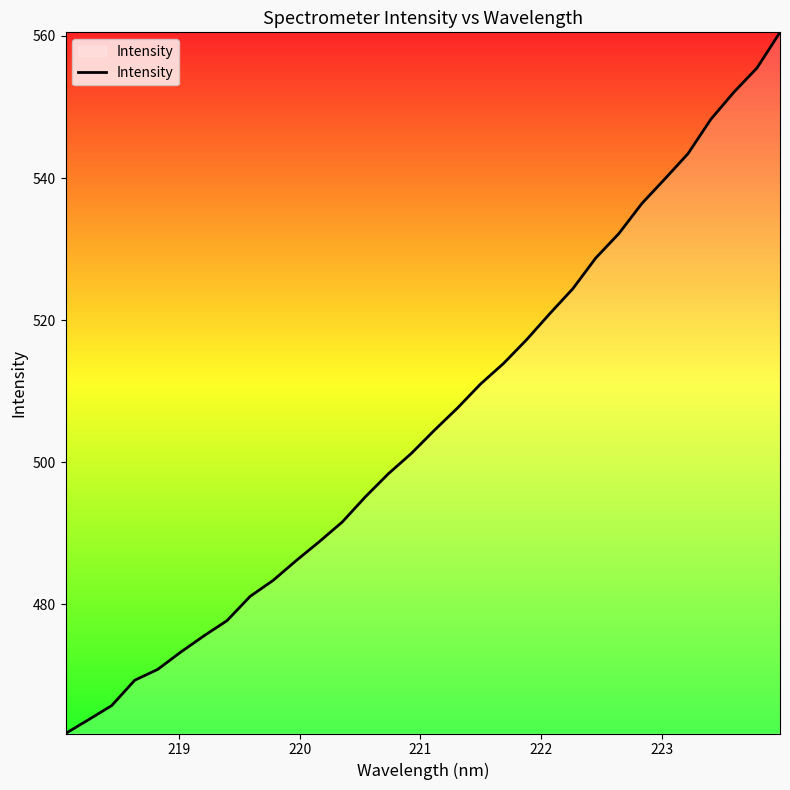

How many series are shown in this chart?

1